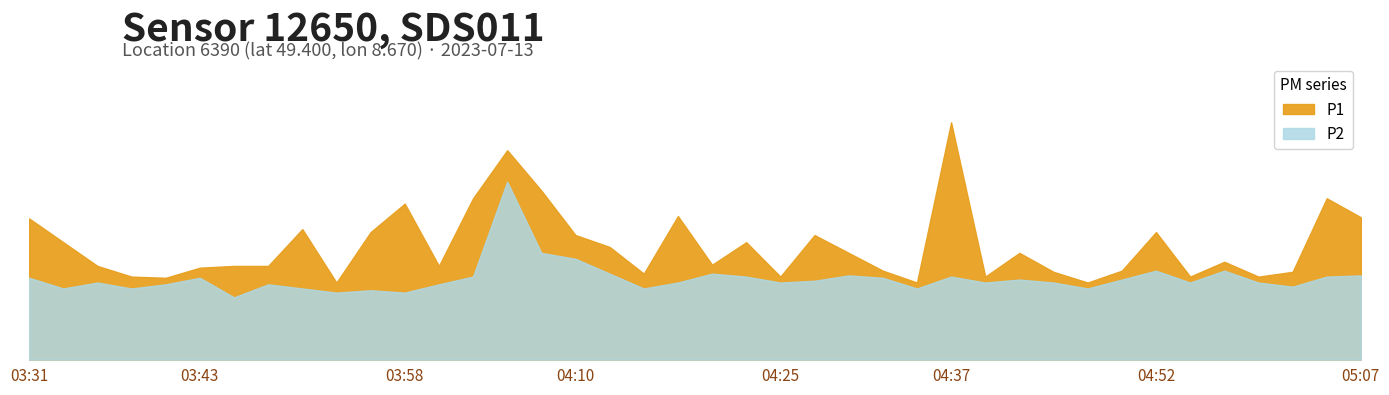

At which category does the chart reach its minimum across all series?

03:46